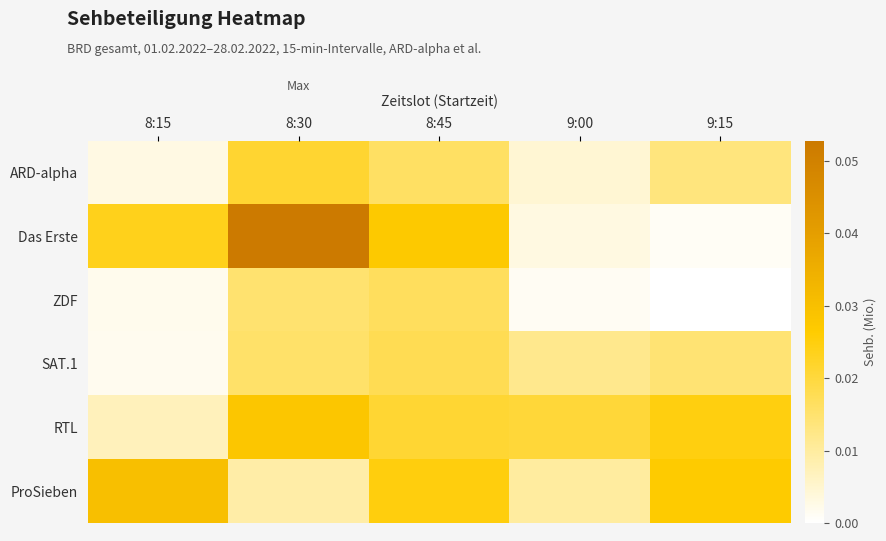

Rank the series by their maximum value, from highest to lowest.

Das Erste, ProSieben, RTL, ARD-alpha, SAT.1, ZDF